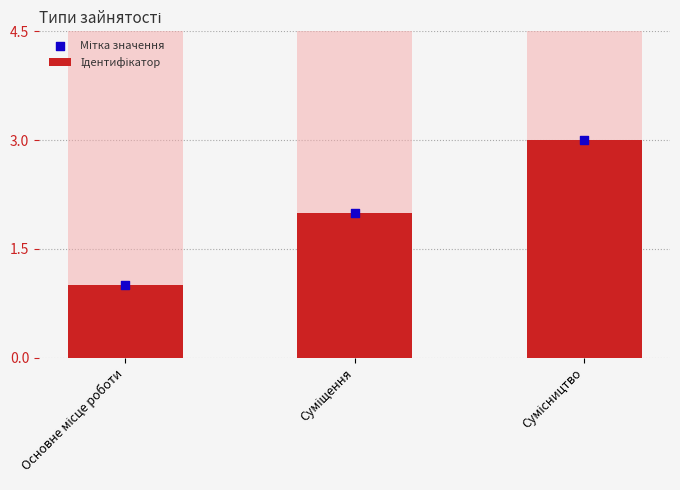

Which series reaches the maximum Y coordinate?

Ідентифікатор